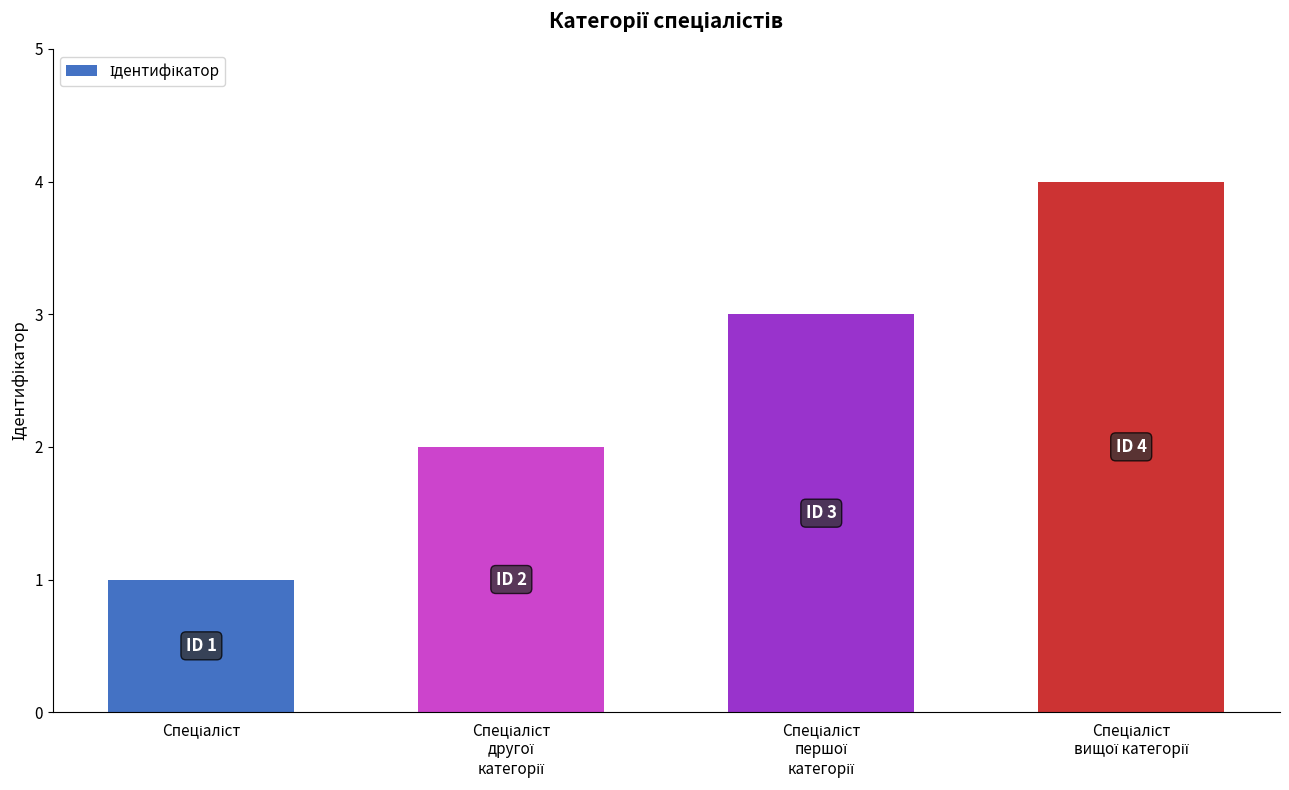

What is the greatest value displayed?

4